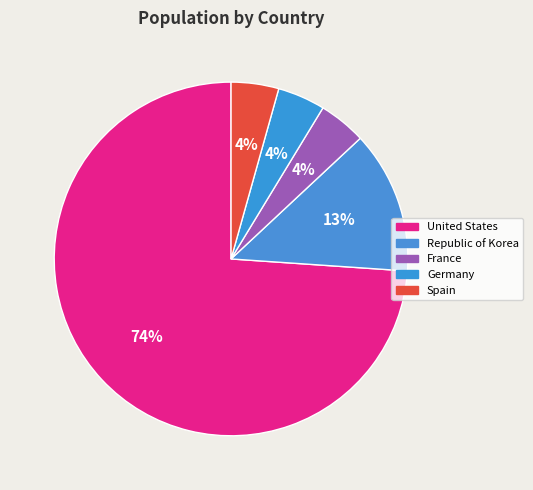

How many segments does this pie chart have?

5